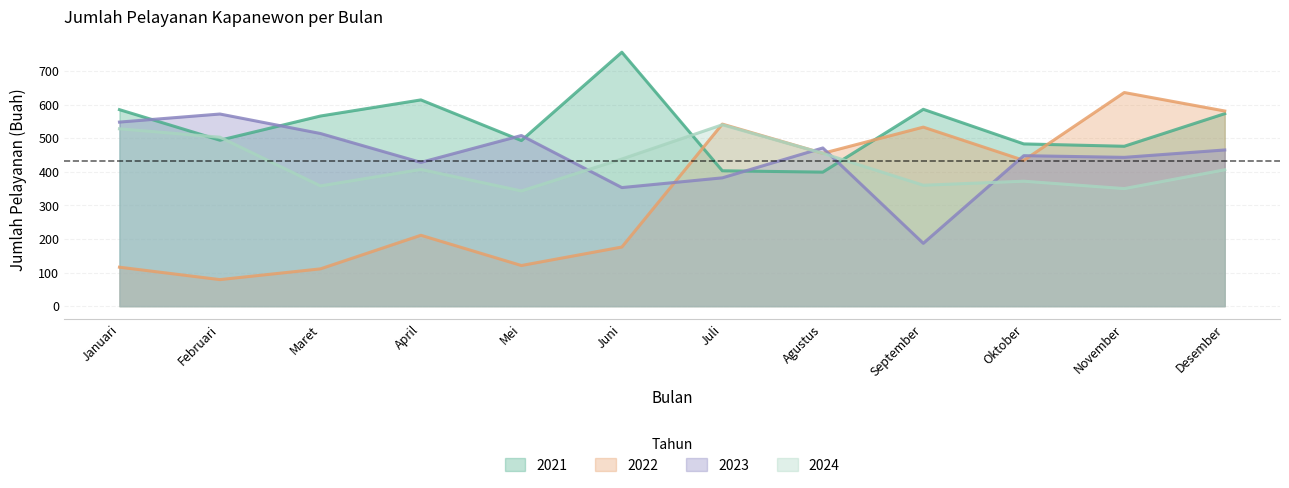

How many times do 2023 and 2021 cross each other?

6